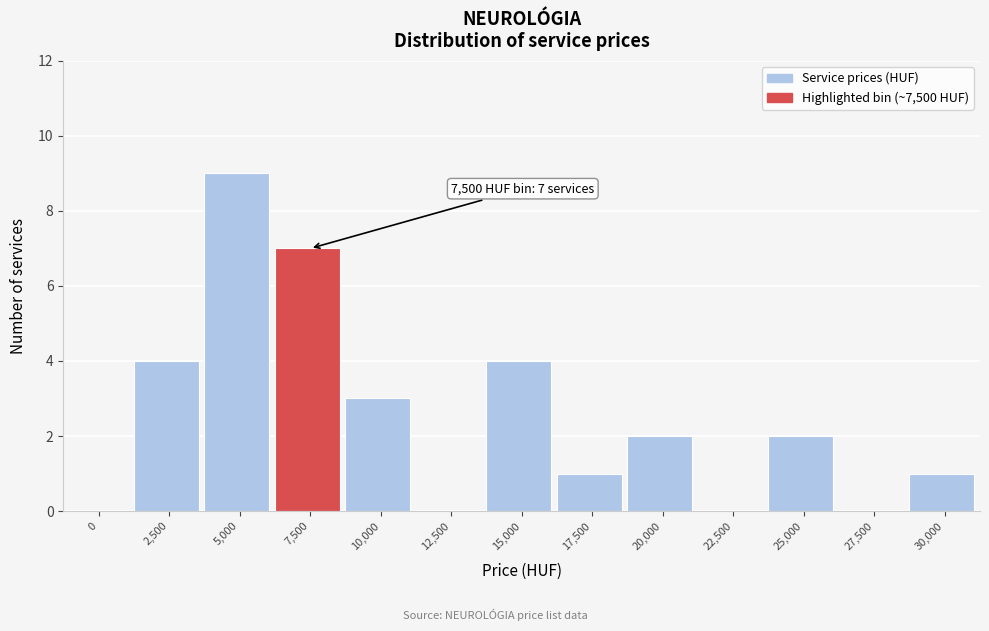

Reading right to left, list all the values displayed in this chart.

30,000=1	27,500=0	25,000=2	22,500=0	20,000=2	17,500=1	15,000=4	12,500=0	10,000=3	7,500=7	5,000=9	2,500=4	0=0